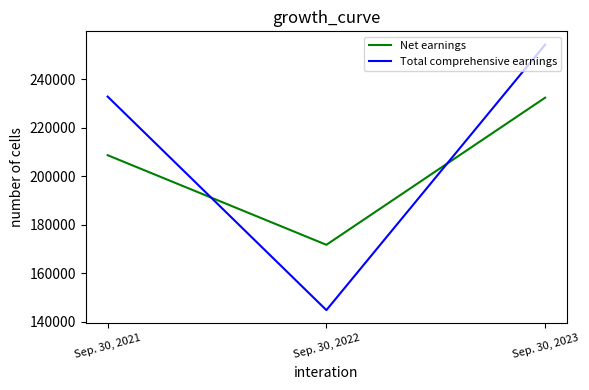

List the series in order of their overall mean, highest first.

Total comprehensive earnings, Net earnings